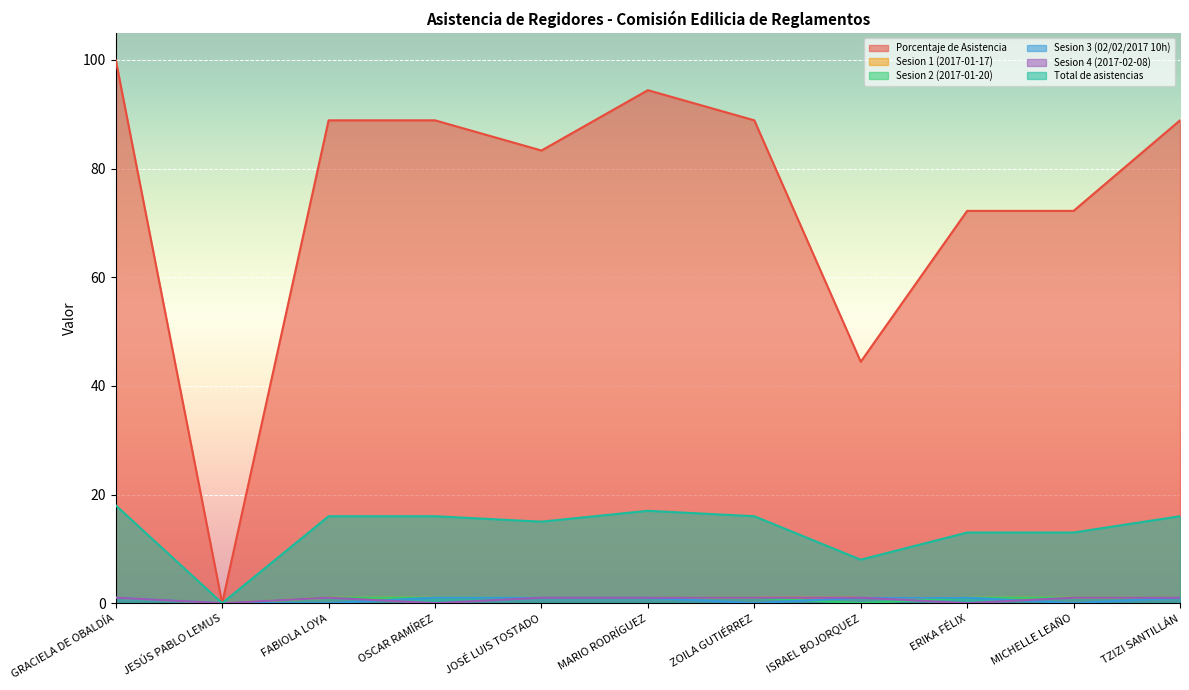

The value of Sesion 1 (2017-01-17) at ZOILA GUTIÉRREZ is 1.0. True or false?

True